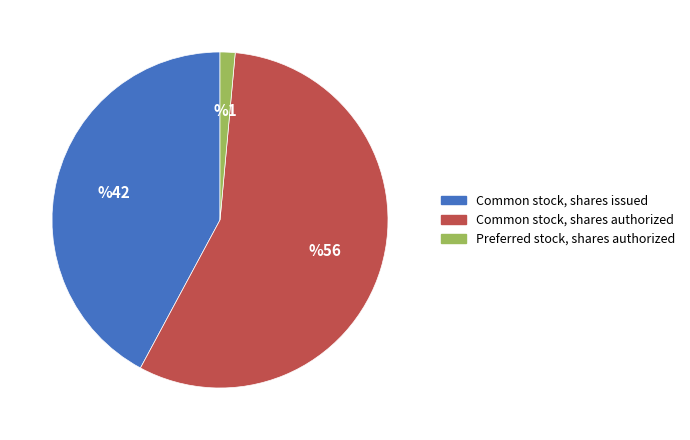

Is it true that Common stock, shares issued is 42% of the pie?

True